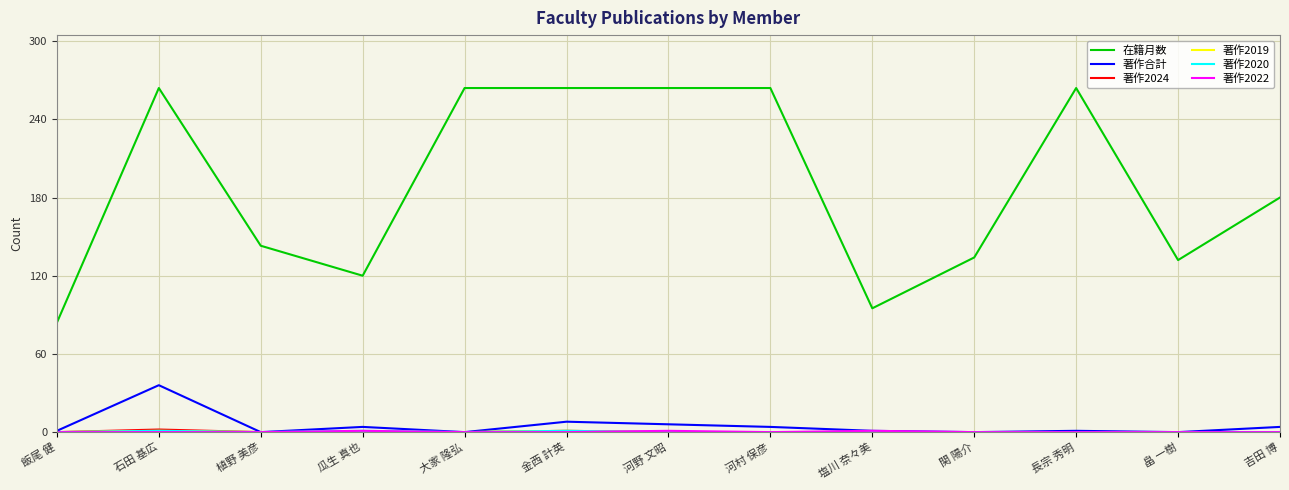

Which series has the largest total across all categories?

在籍月数